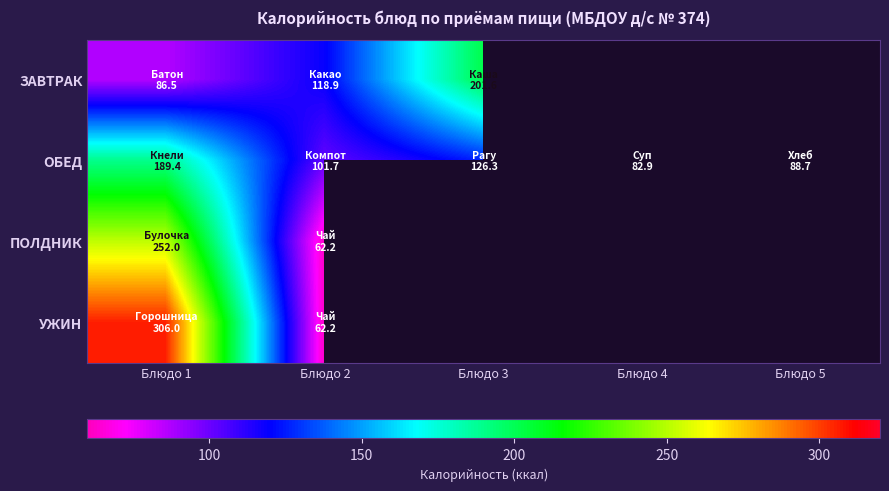

How many positive values does the УЖИН series have?

2